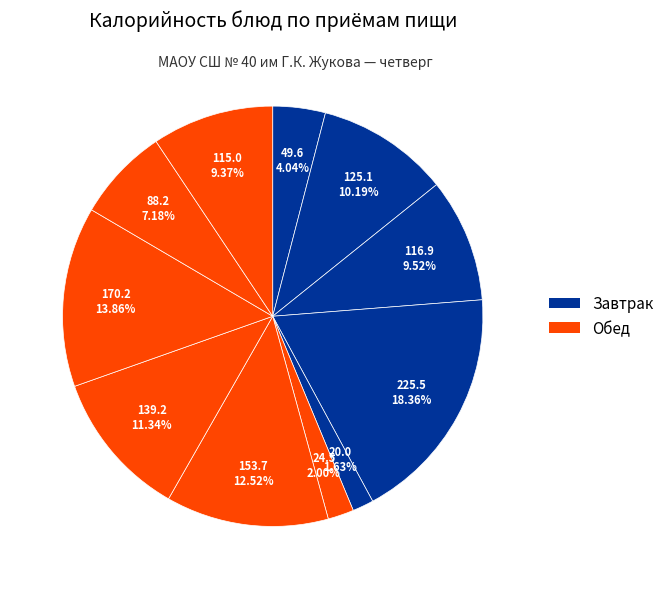

Count the number of slices in the pie.

11